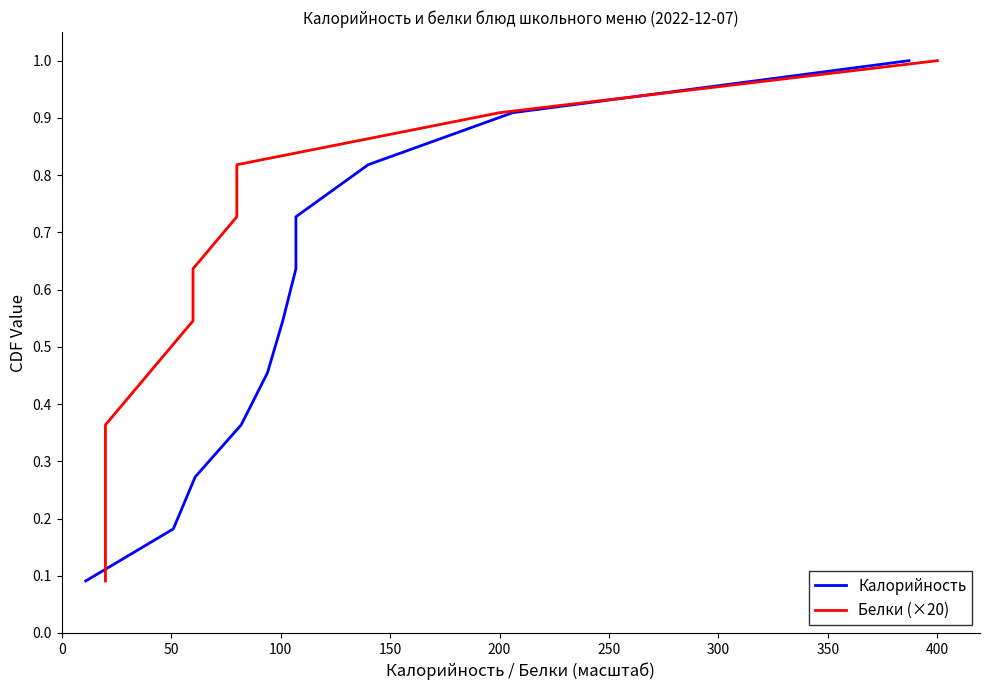

Is it true that Белки (×20) equals 1.4 at 400?

False